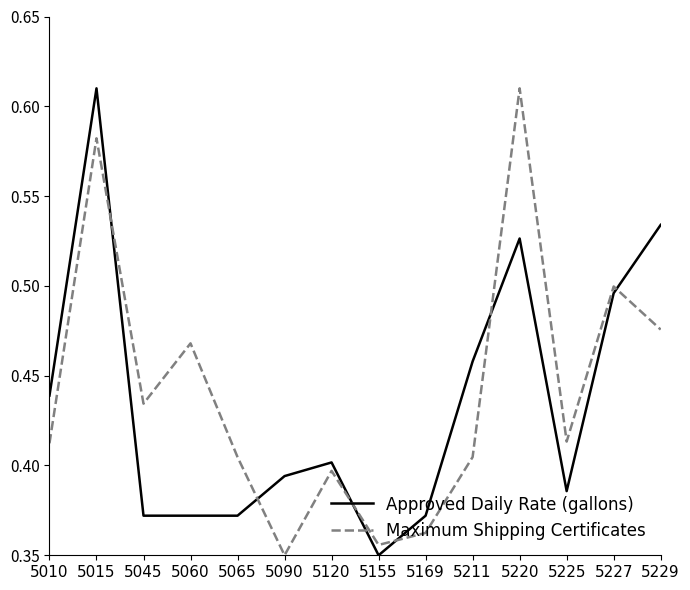

Which series changed the most between 5211 and 5220?

Maximum Shipping Certificates